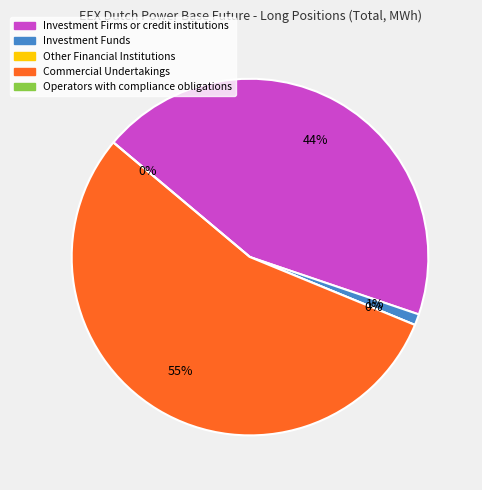

To the nearest percent, what is the average slice percentage?

20%